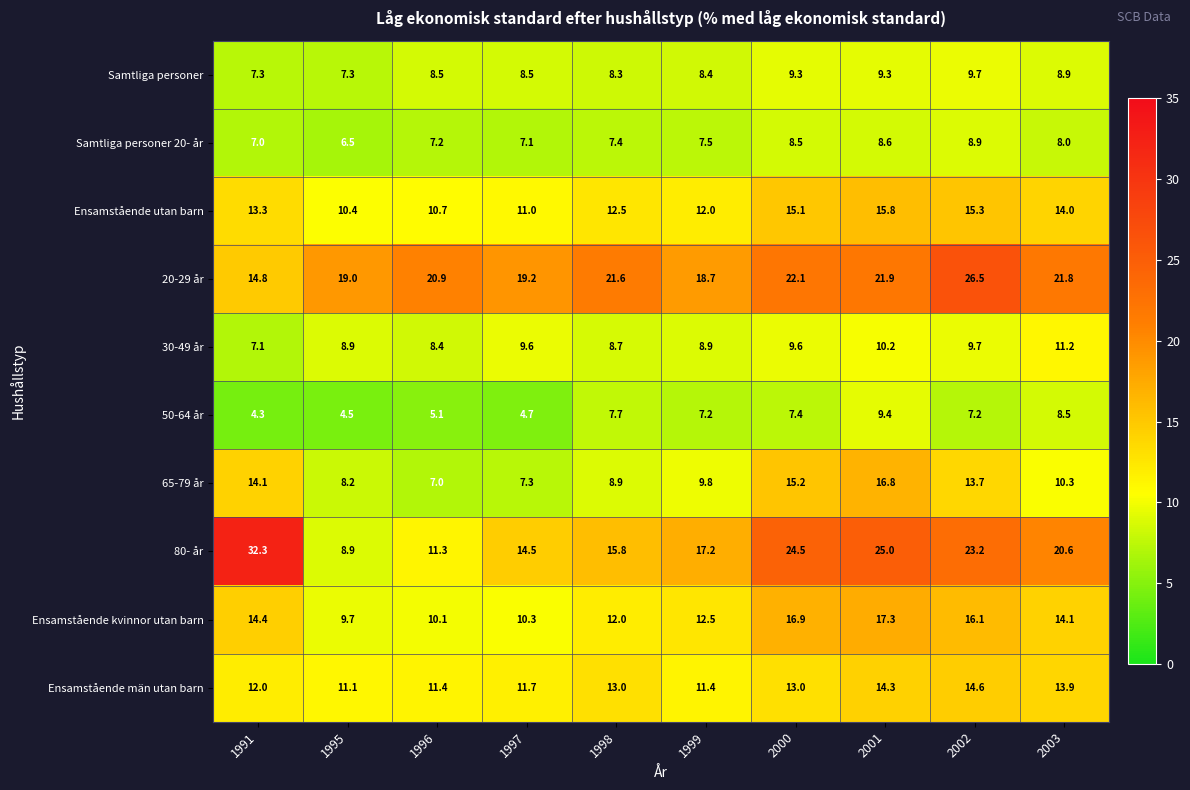

At which category is the sum across all series the highest?

2001